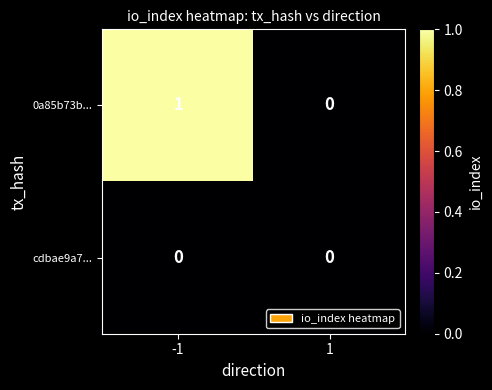

Which label corresponds to the largest value in the chart?

-1